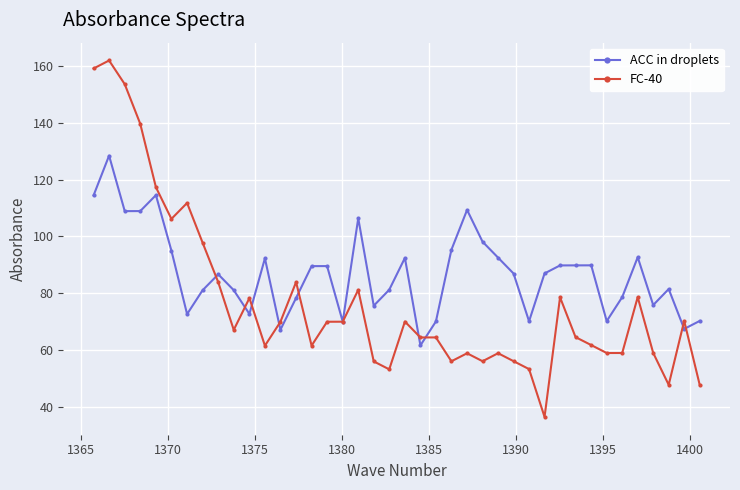

What is the value of the ACC in droplets point at the 38th from the left?

81.5